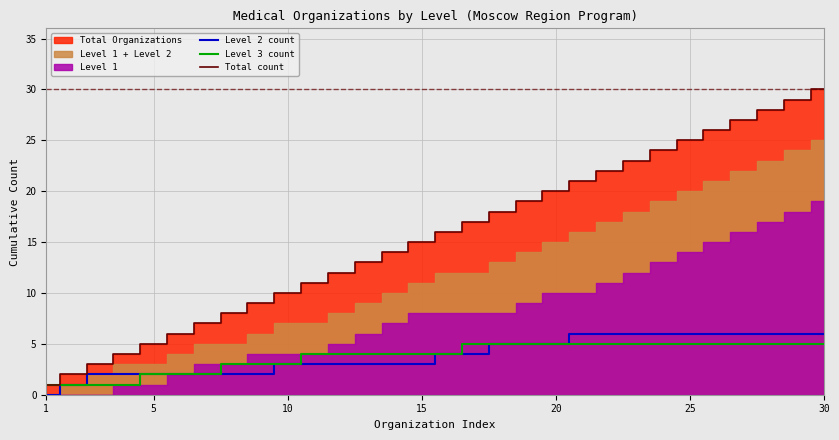

Is it true that Level 2 count equals 3 at 1?

False